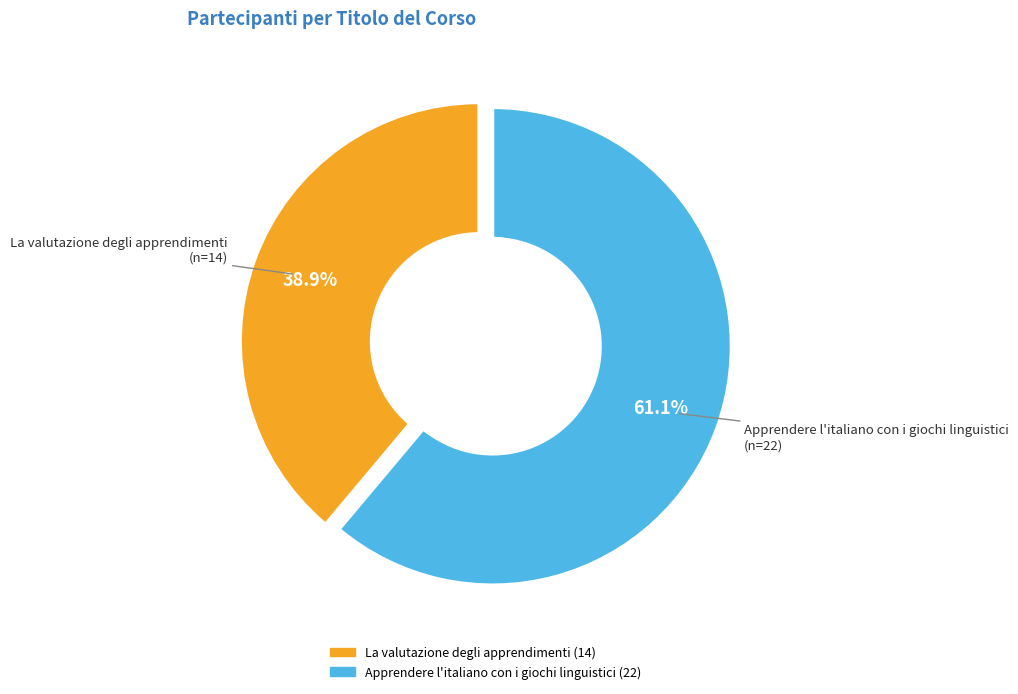

Count the number of slices in the pie.

2